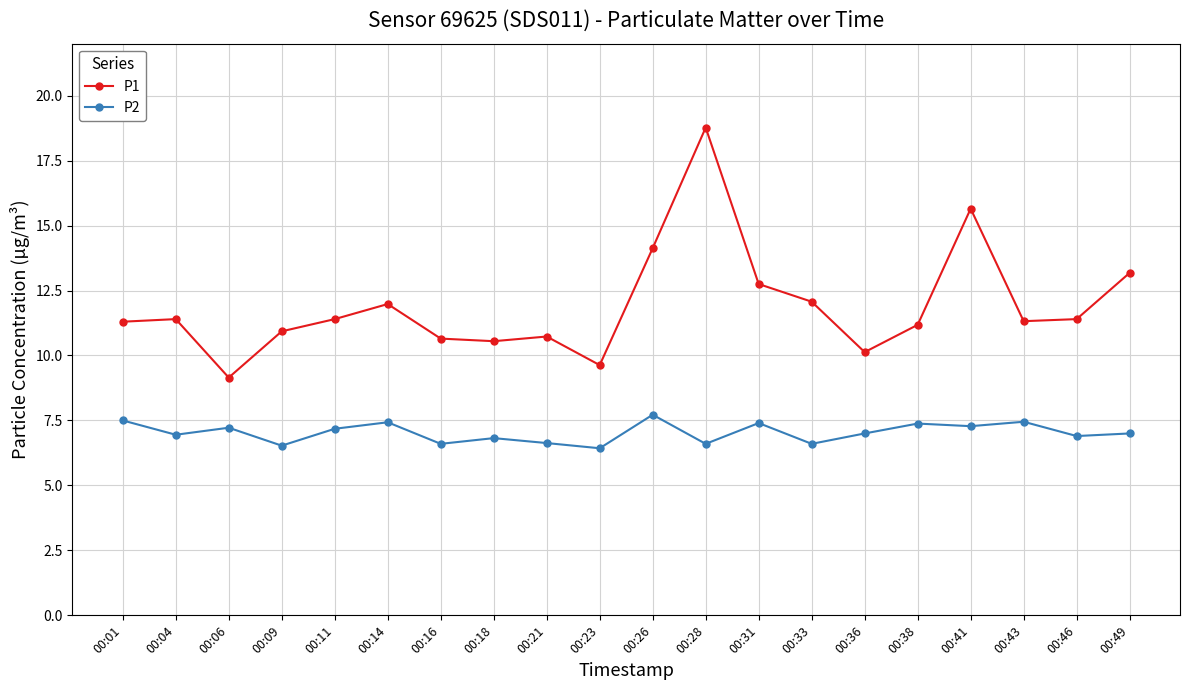

True or false: P1 has more than 2 points higher than both neighbors.

True